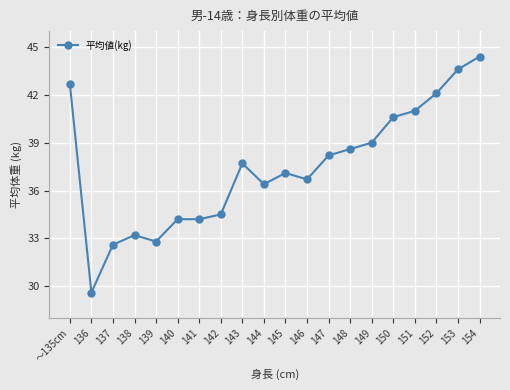

At which category does the chart reach its peak across all series?

154